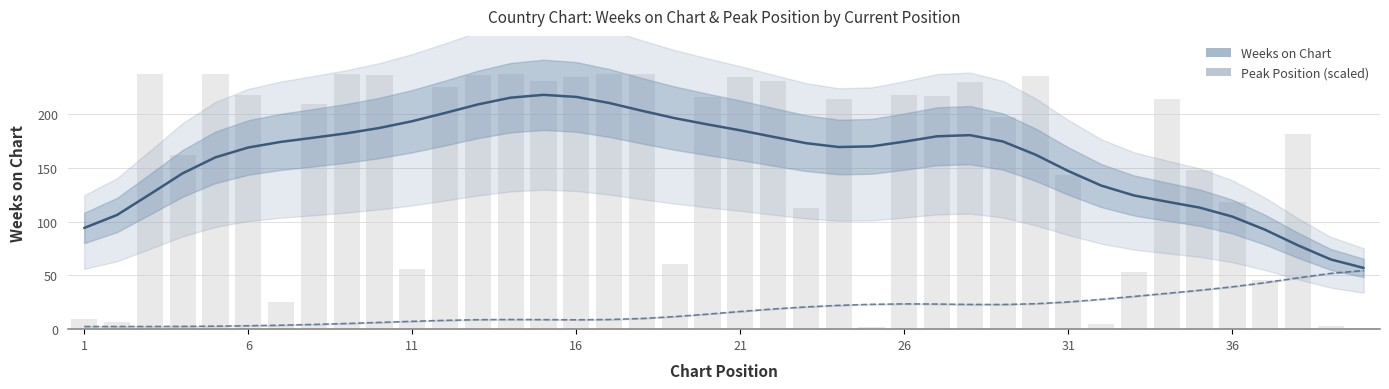

What value does the Peak Position (scaled) series have at 36?

39.4